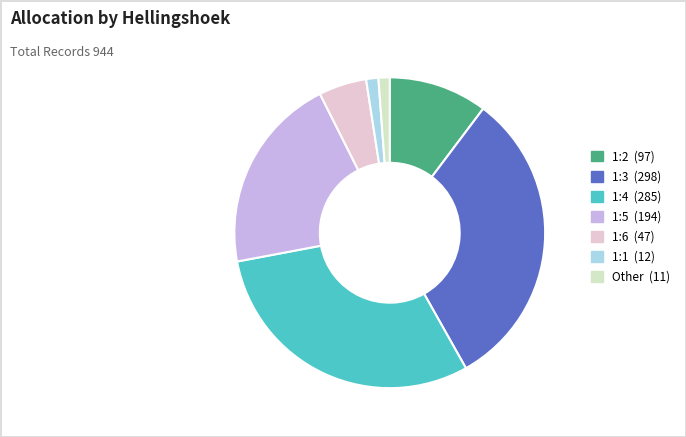

Rank the categories by value from lowest to highest.

Other, 1:1, 1:6, 1:2, 1:5, 1:4, 1:3